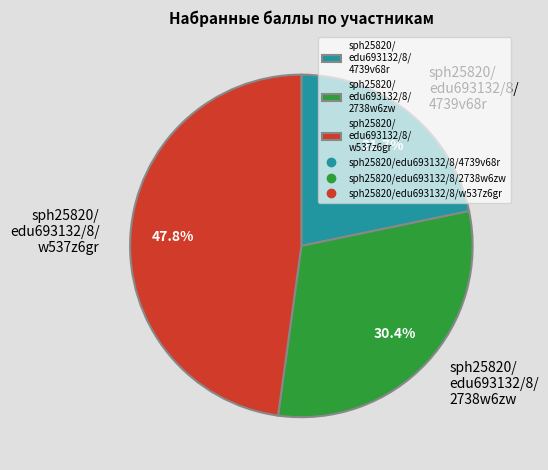

Is there a majority slice in this chart?

No